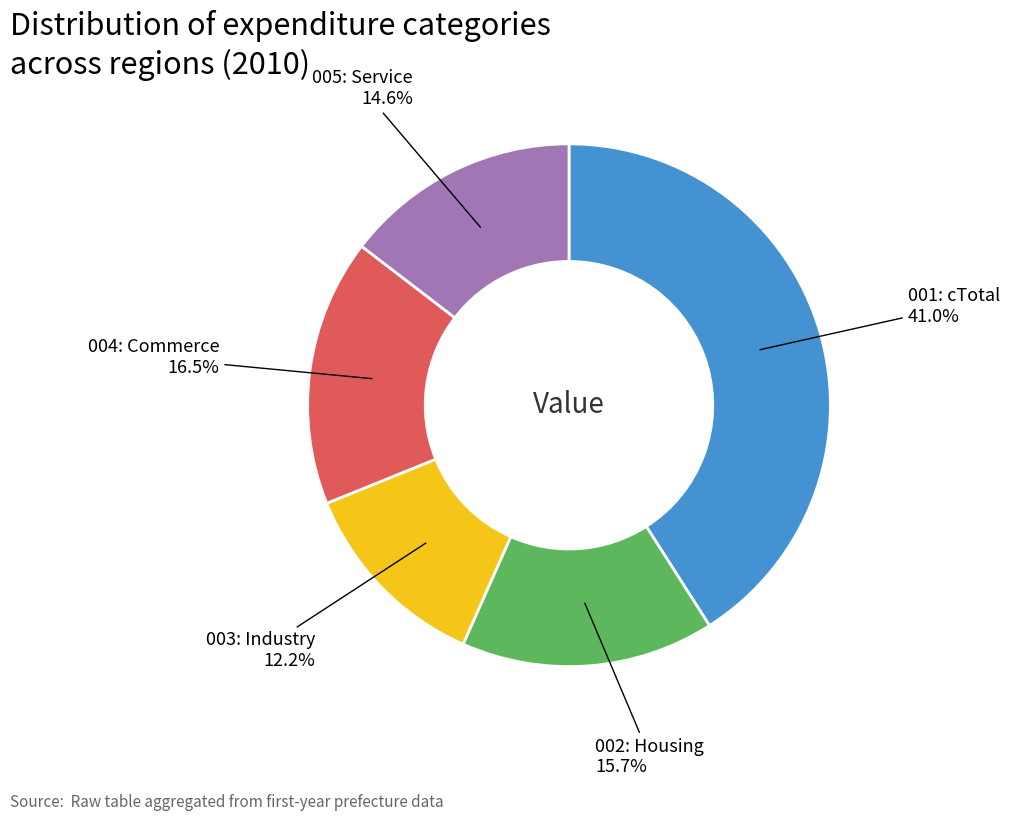

What is the largest slice in the pie chart?

001